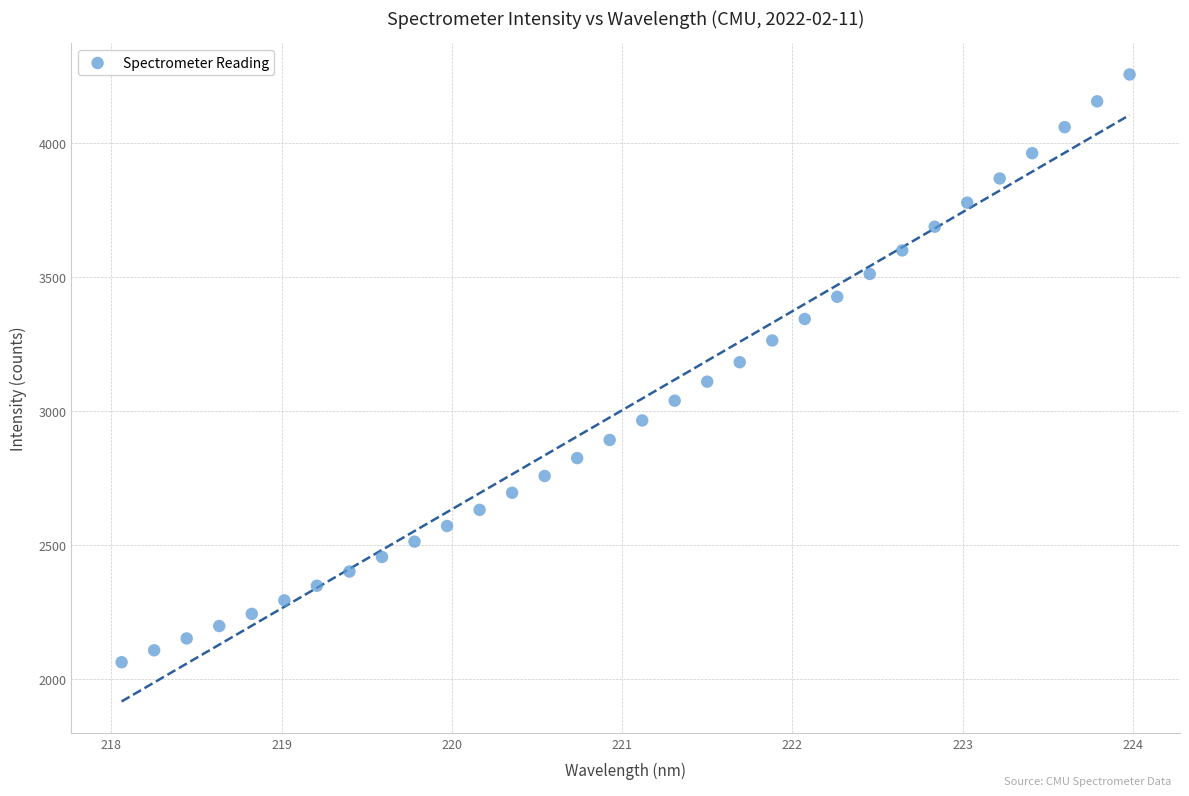

What is the range of Y values (max minus min)?

2190.8